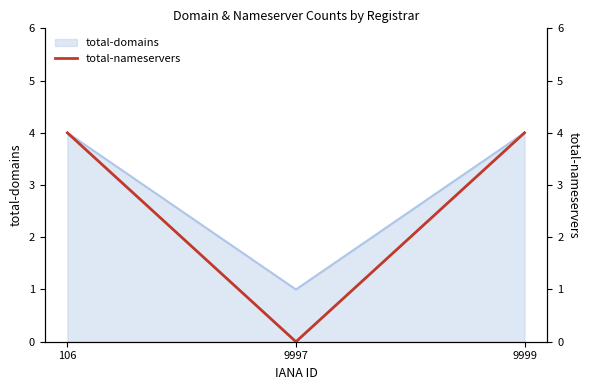

The chart shows a value of 4 at 9999. True or false?

True